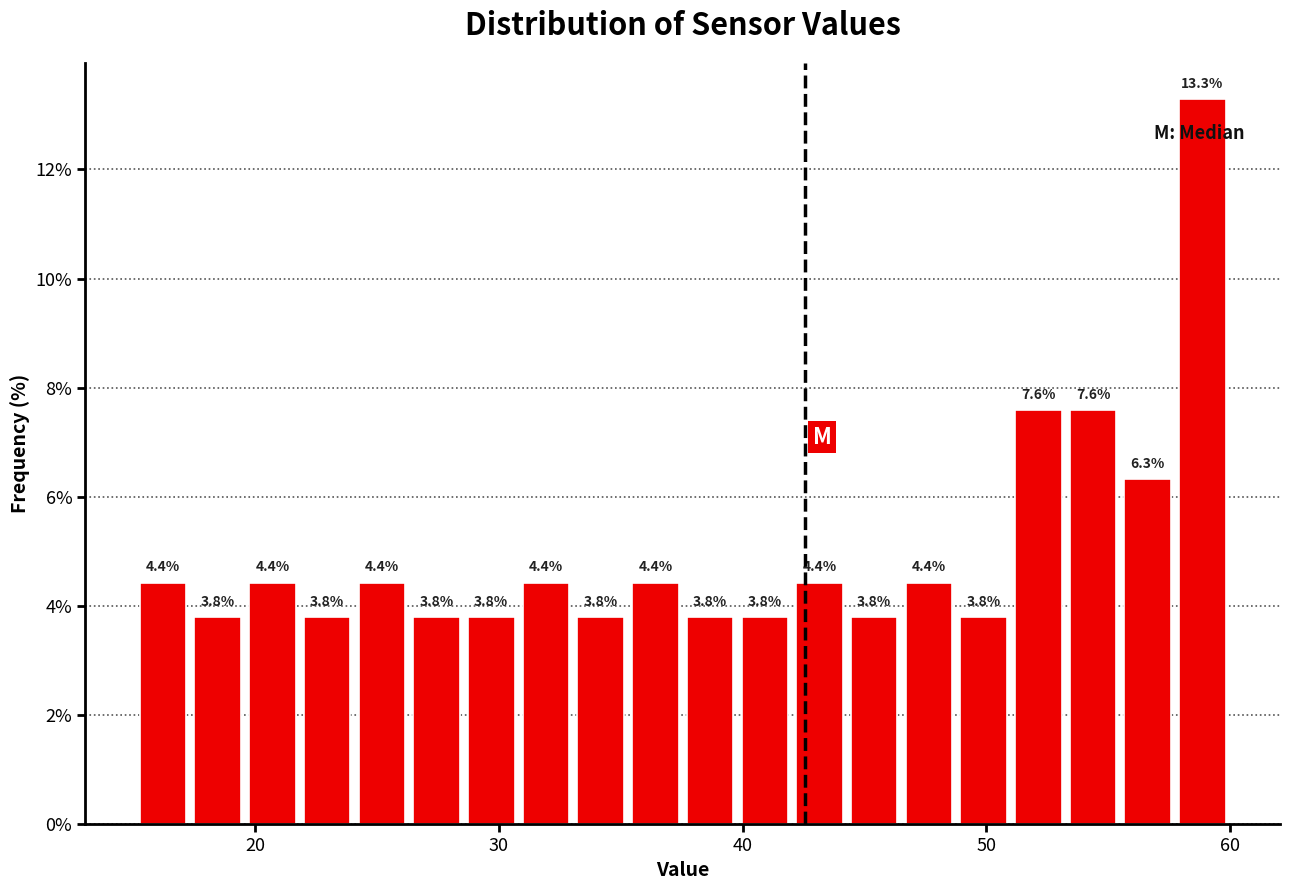

Read against the x-axis, roughly where is the centre of the tallest bar?

59